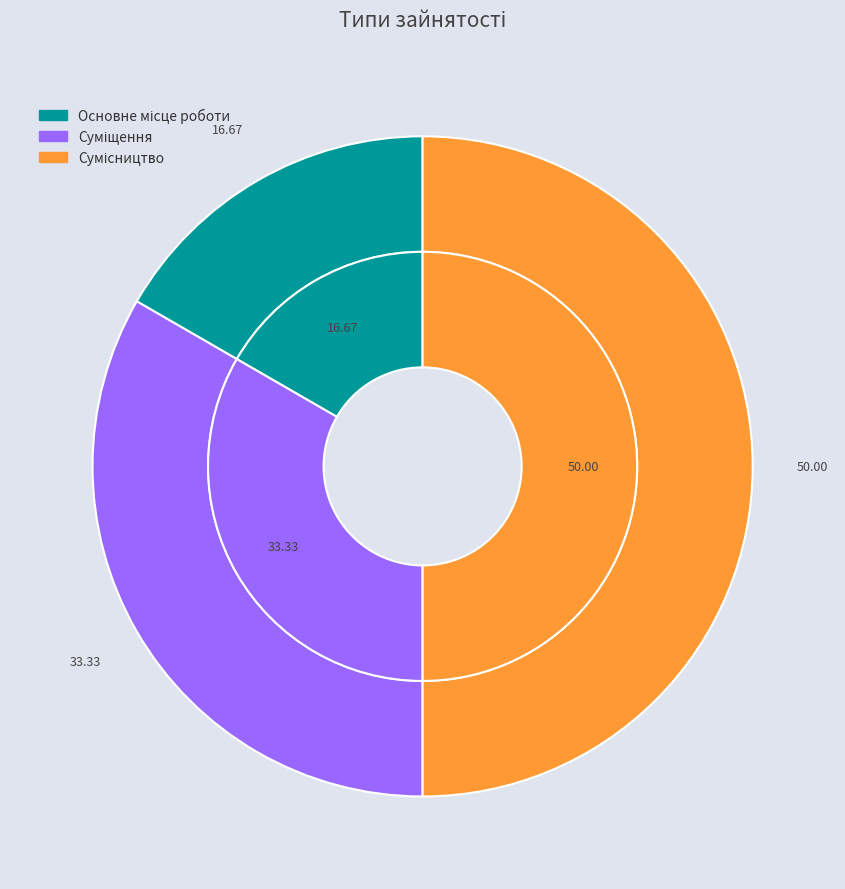

Count the number of slices in the pie.

3